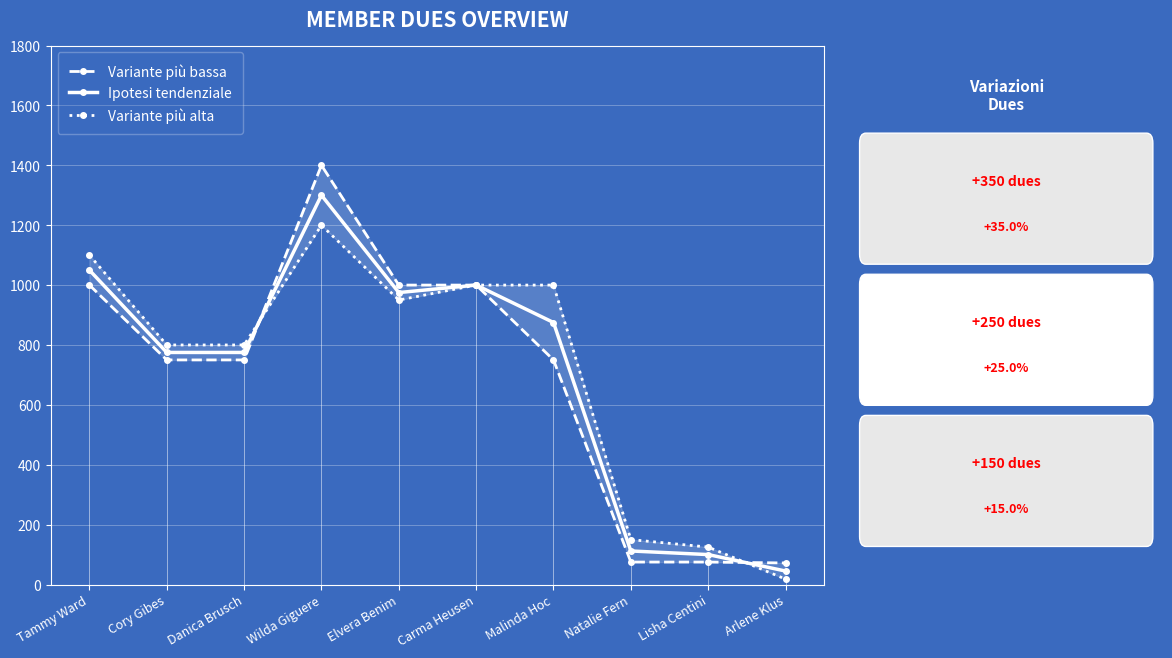

What is the difference between the maximum and second lowest values in the Ipotesi tendenziale series?

1200